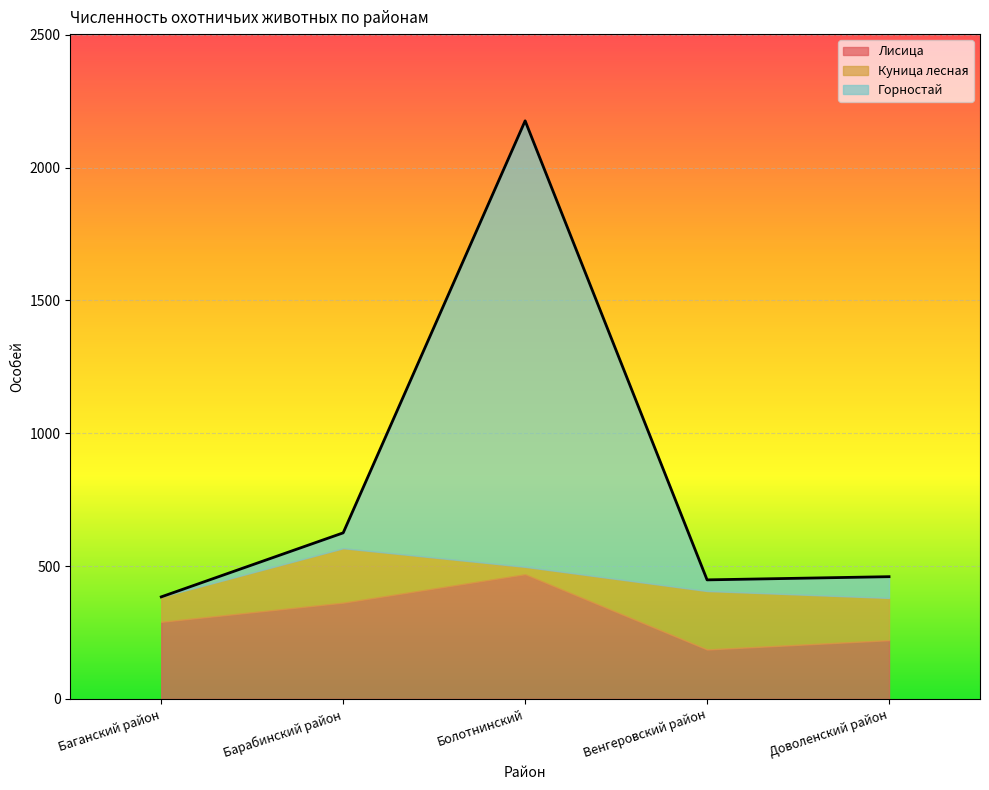

Where do Лисица and Куница лесная first cross each other?

Болотнинский and Венгеровский район